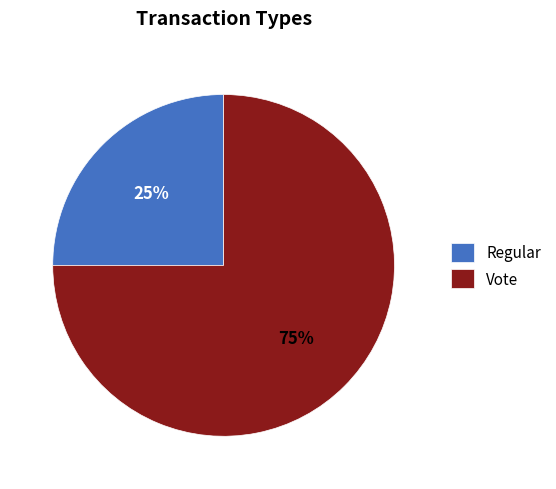

How many slices are in this pie chart?

2